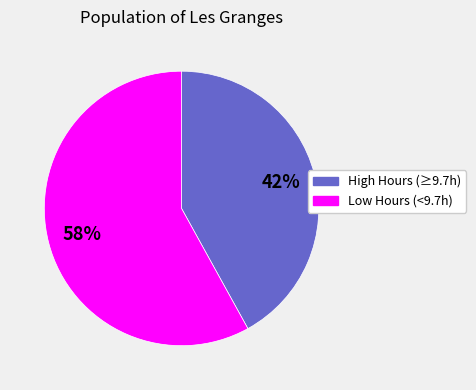

Is there any slice that represents more than half of the pie?

Yes